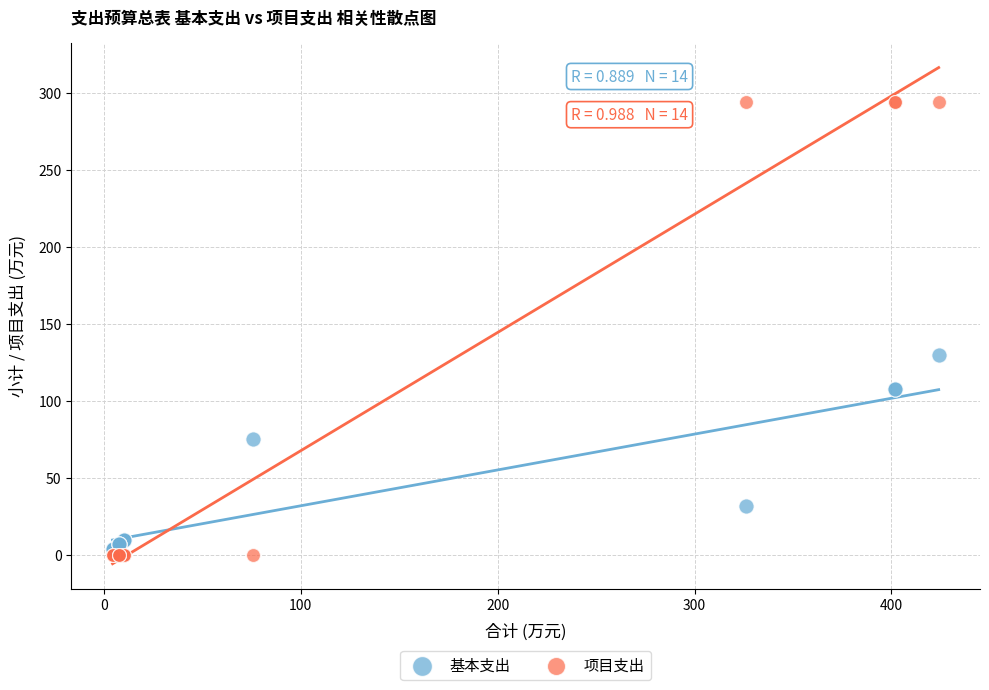

Which series has the largest Y range (max minus min)?

项目支出